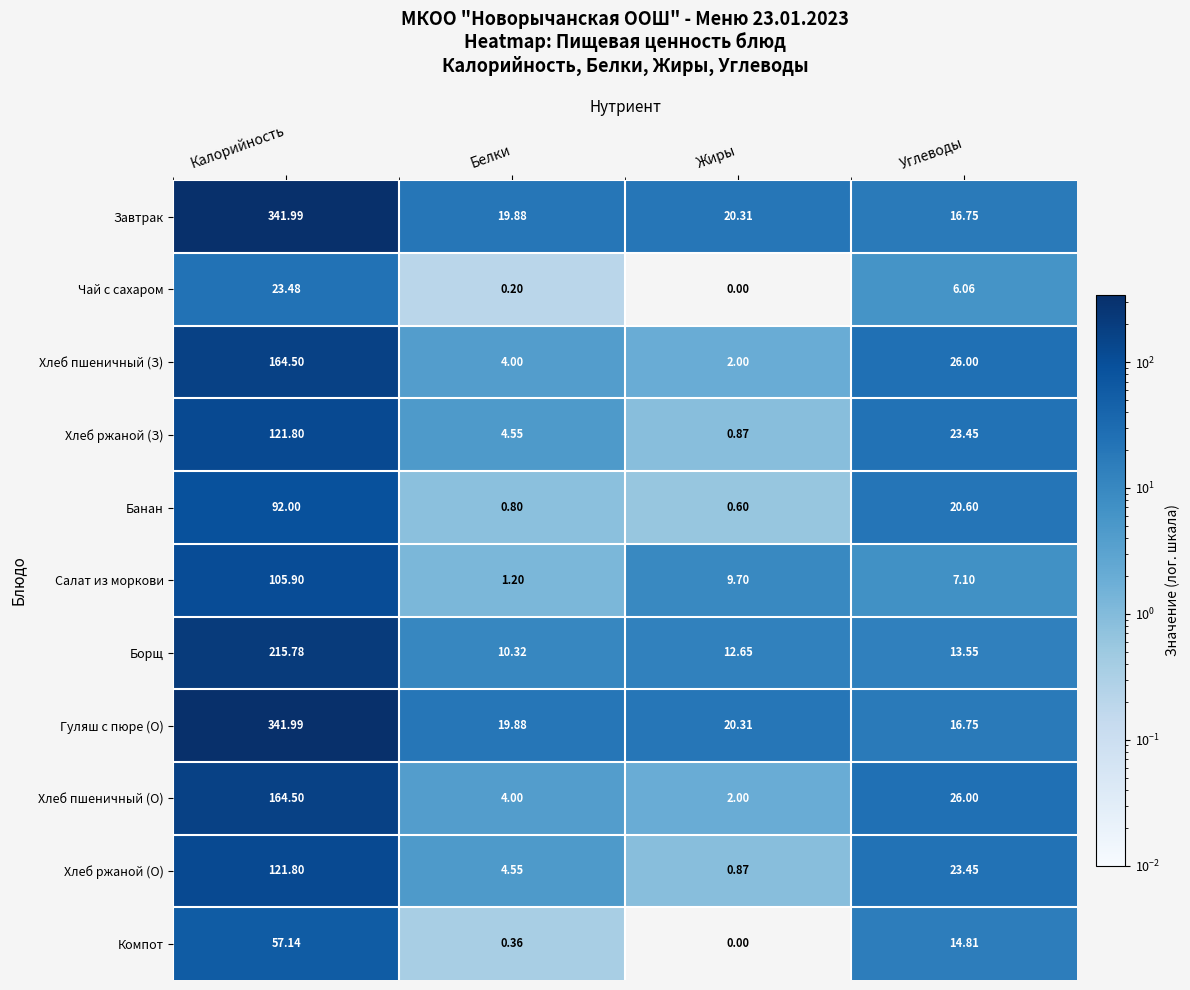

At which category is the sum across all series the highest?

Калорийность